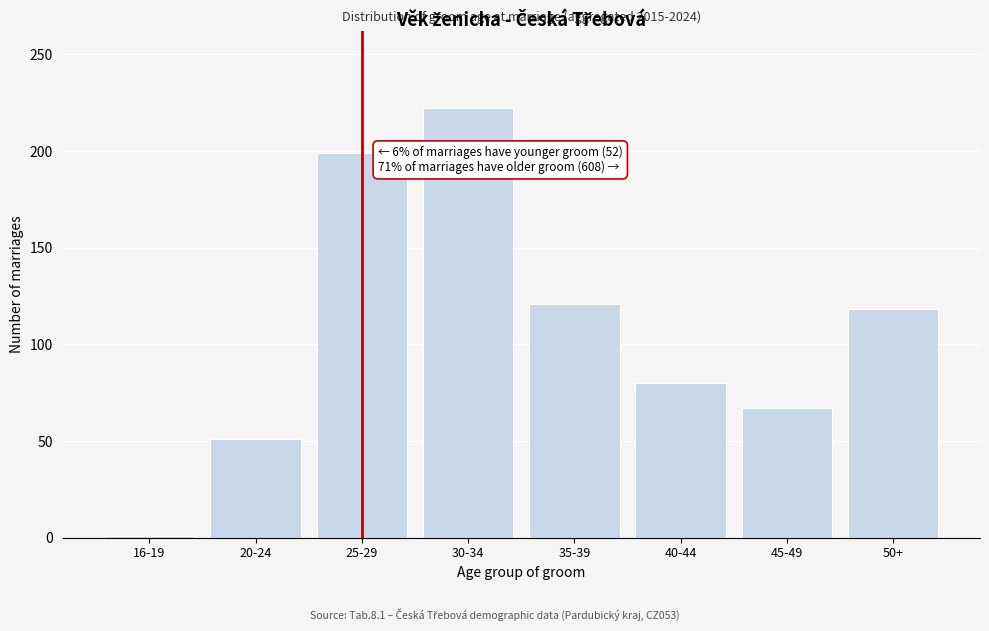

Reading left to right, transcribe all the data shown in this chart.

16-19=1	20-24=51	25-29=199	30-34=222	35-39=121	40-44=80	45-49=67	50+=118